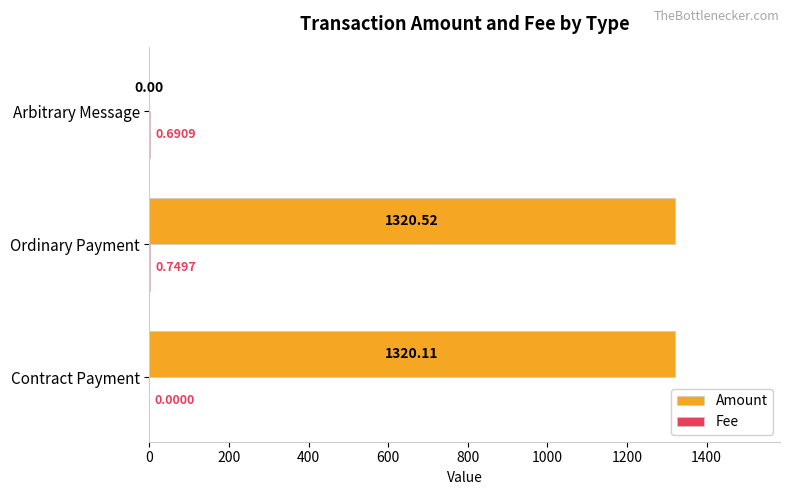

At which label is Amount closest to 660?

Arbitrary Message